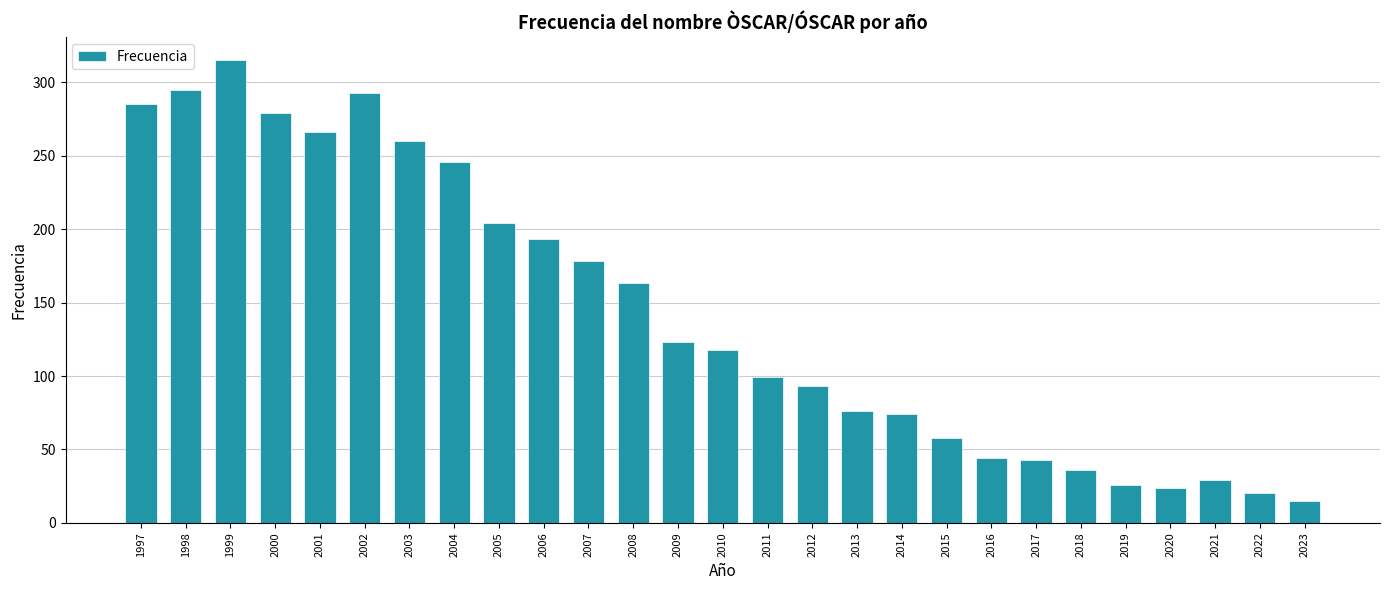

Where is the data nearest to the value 165?

2008